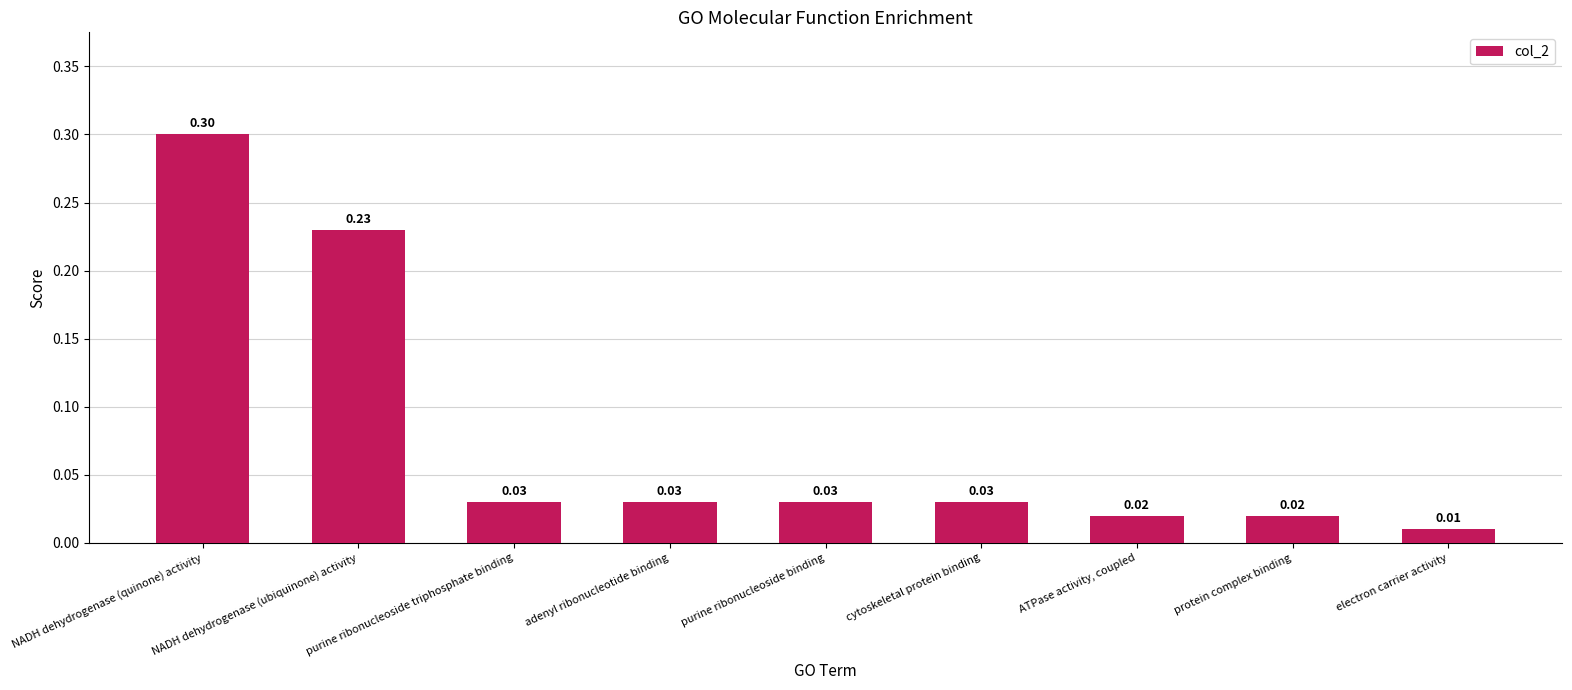

What is the change in value from NADH dehydrogenase (quinone) activity to ATPase activity, coupled?

-0.3